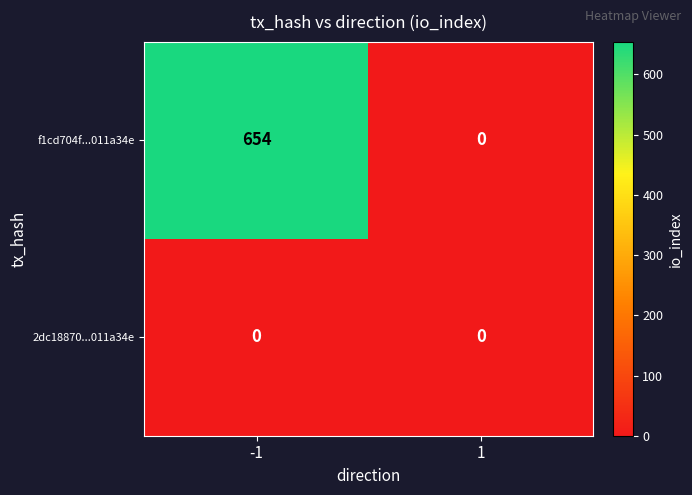

What is the highest value of the f1cd704f...011a34e series?

654